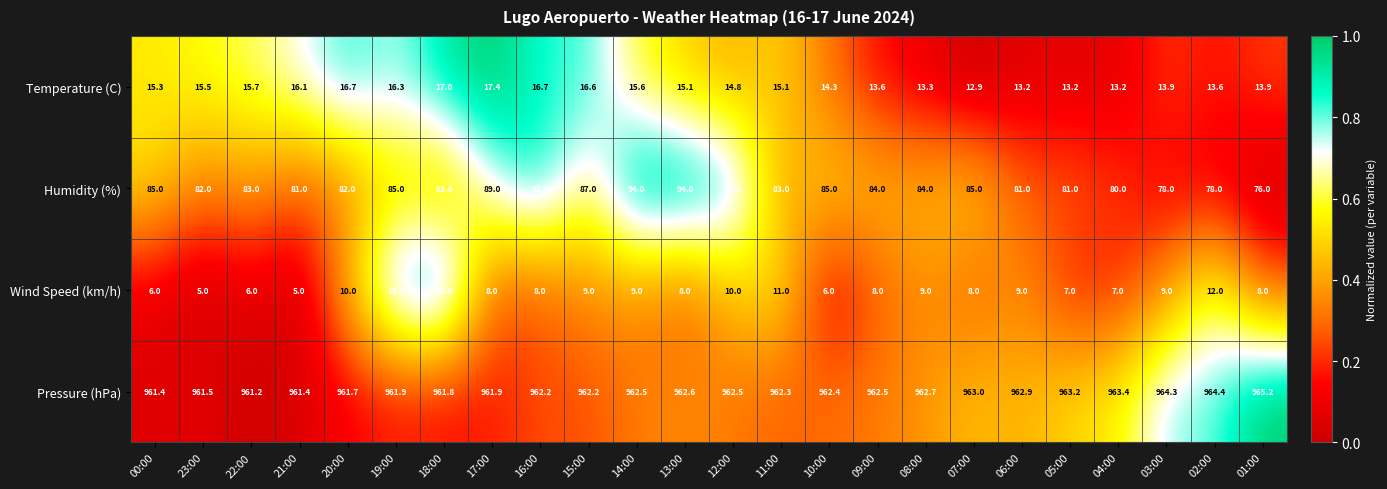

Where is Pressure (hPa) nearest to the value 963?

07:00